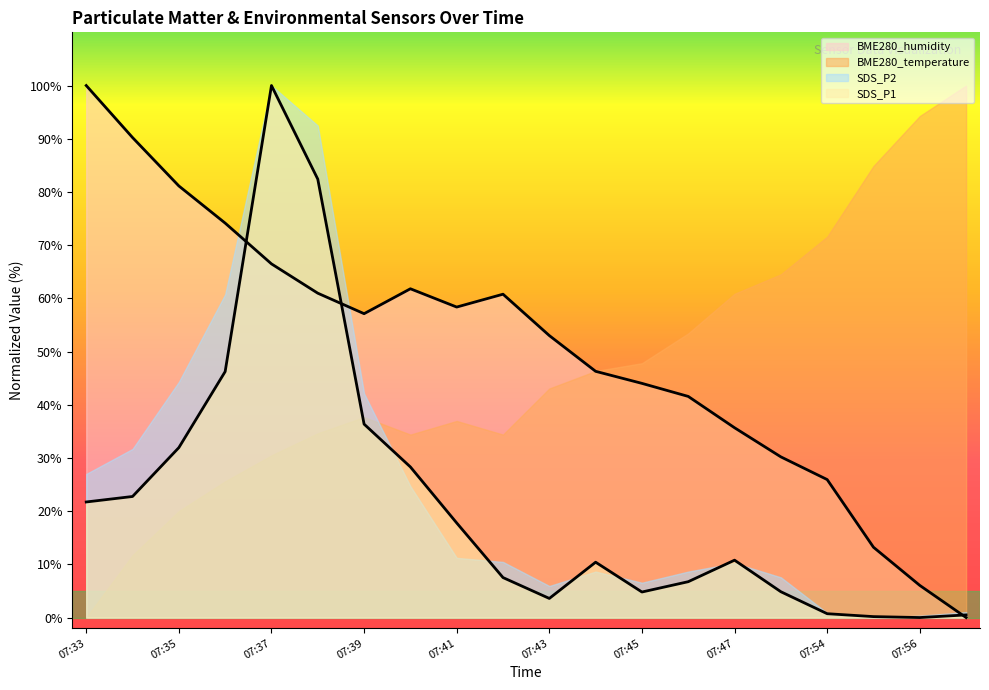

Which series changed the most between 07:35 and 07:40?

BME280_temperature